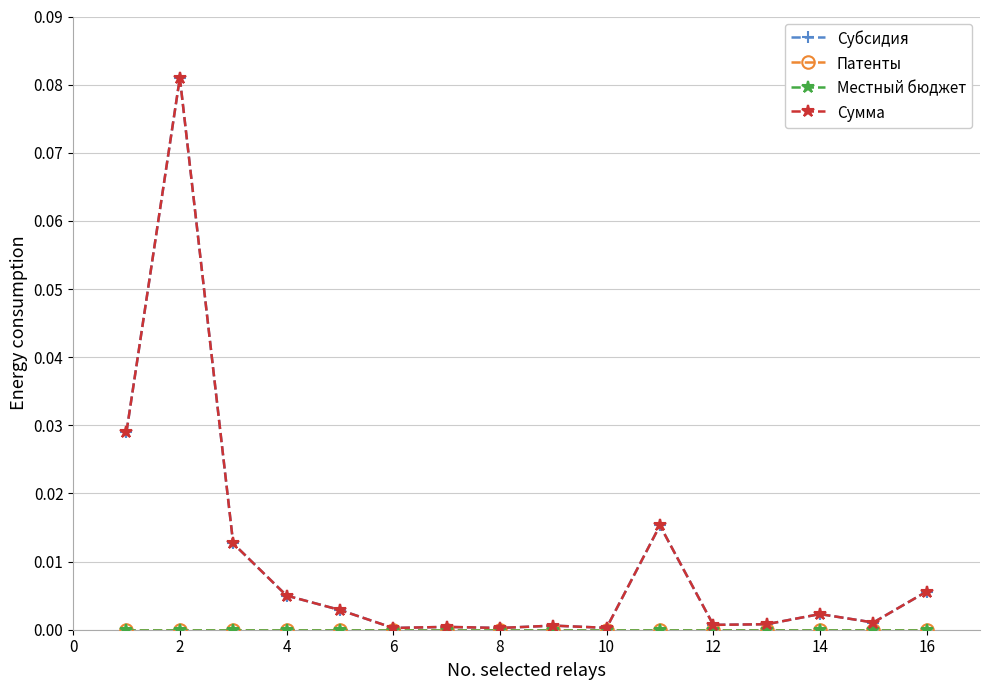

Does the chart have visible grid lines?

Yes